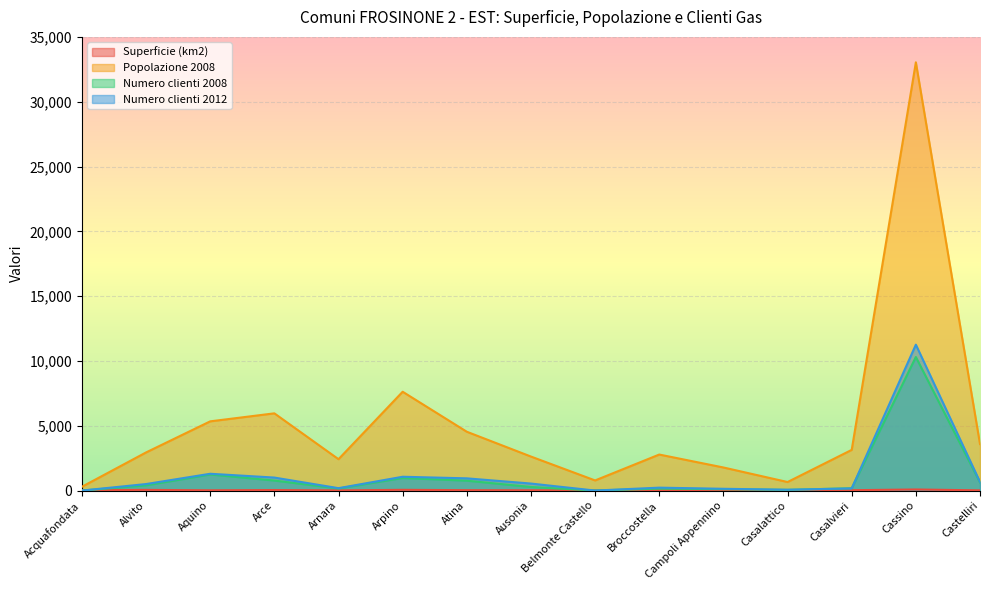

List the labels in order of Popolazione 2008 value, smallest first.

Acquafondata, Casalattico, Belmonte Castello, Campoli Appennino, Arnara, Ausonia, Broccostella, Alvito, Casalvieri, Castelliri, Atina, Aquino, Arce, Arpino, Cassino